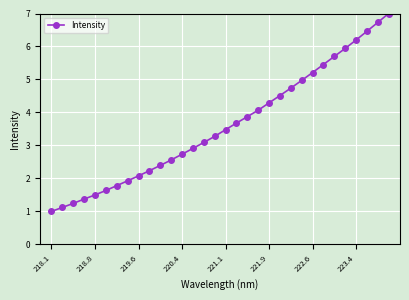

True or false: there are more than 1 points higher than both neighbors.

False